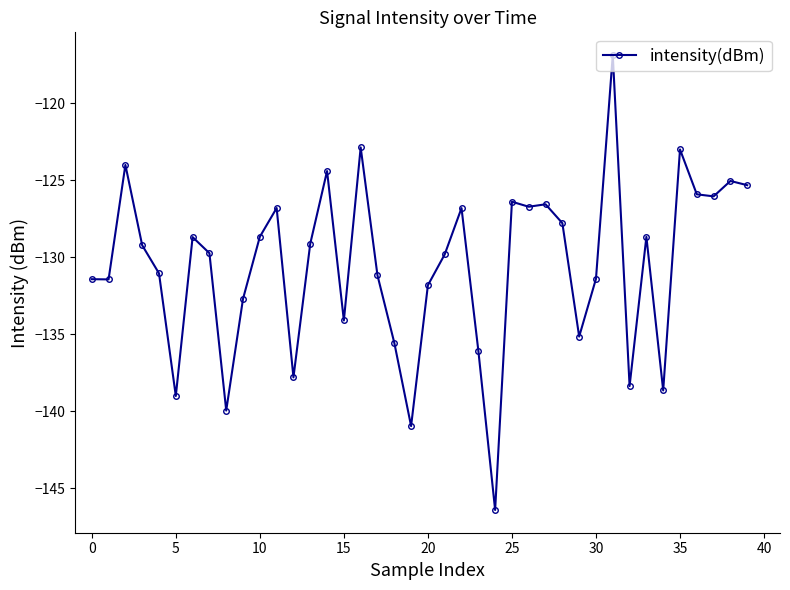

What is the value of the 3rd point from the left?

-124.0